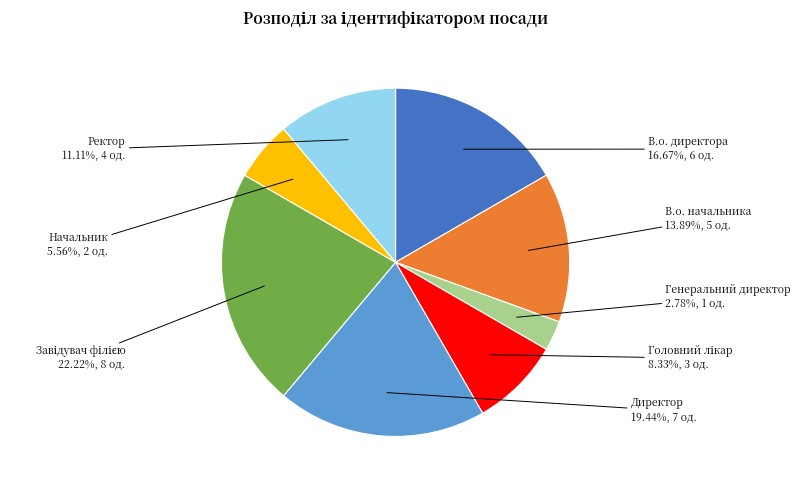

What portion of the pie excludes Директор?

80.6%